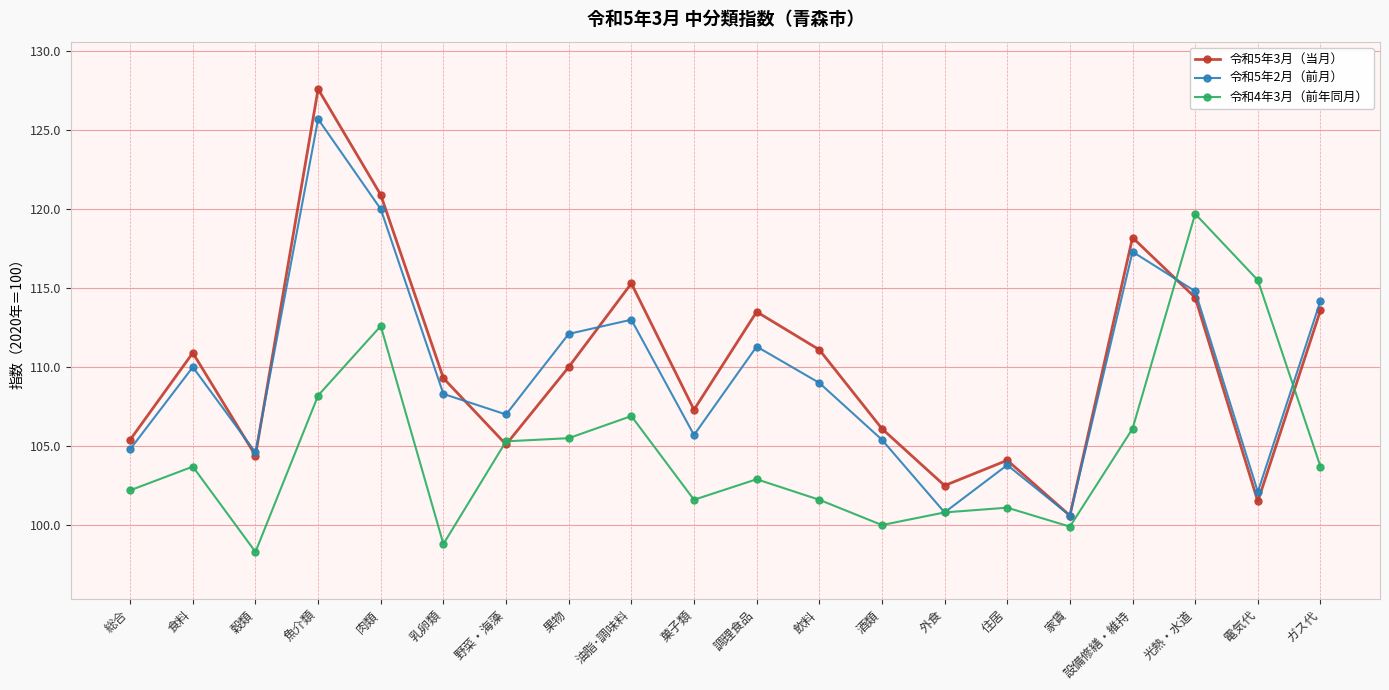

At which label is 令和5年2月（前月） closest to 113?

油脂･調味料